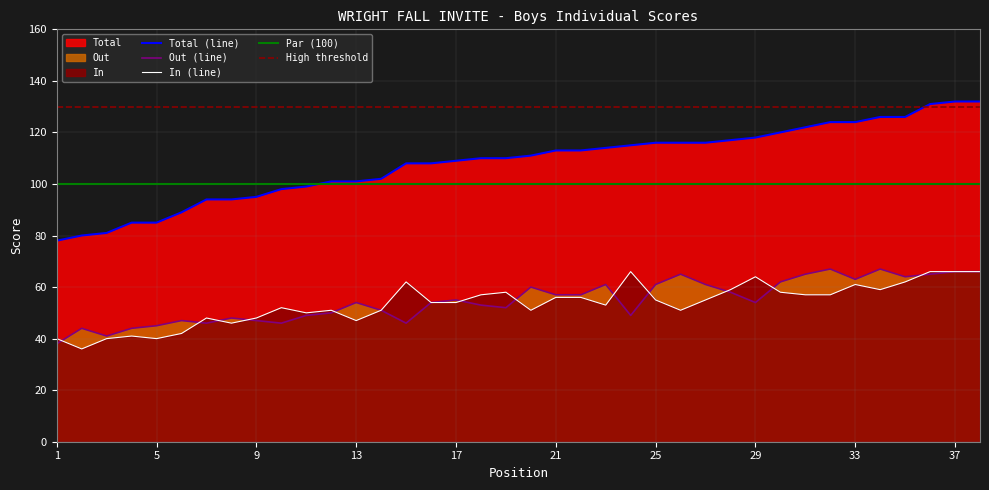

What is the maximum value for In (line)?

66